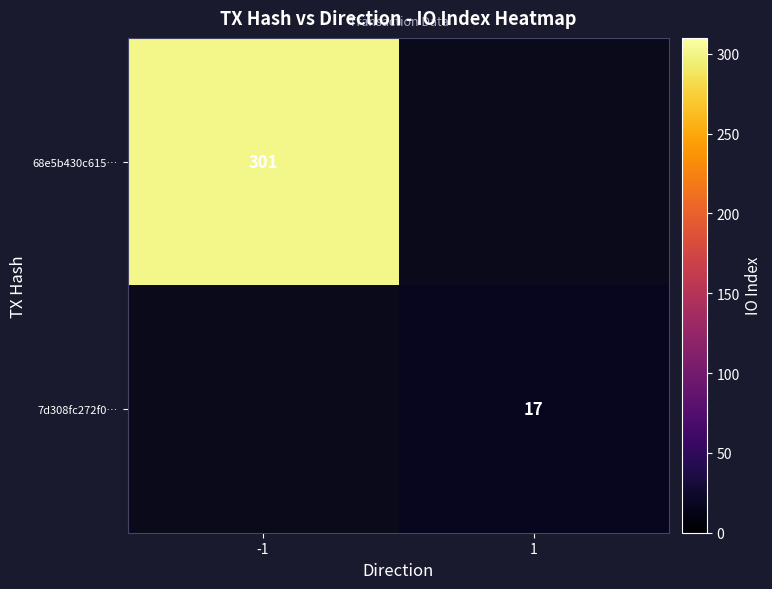

How many categories are shown in the chart?

2